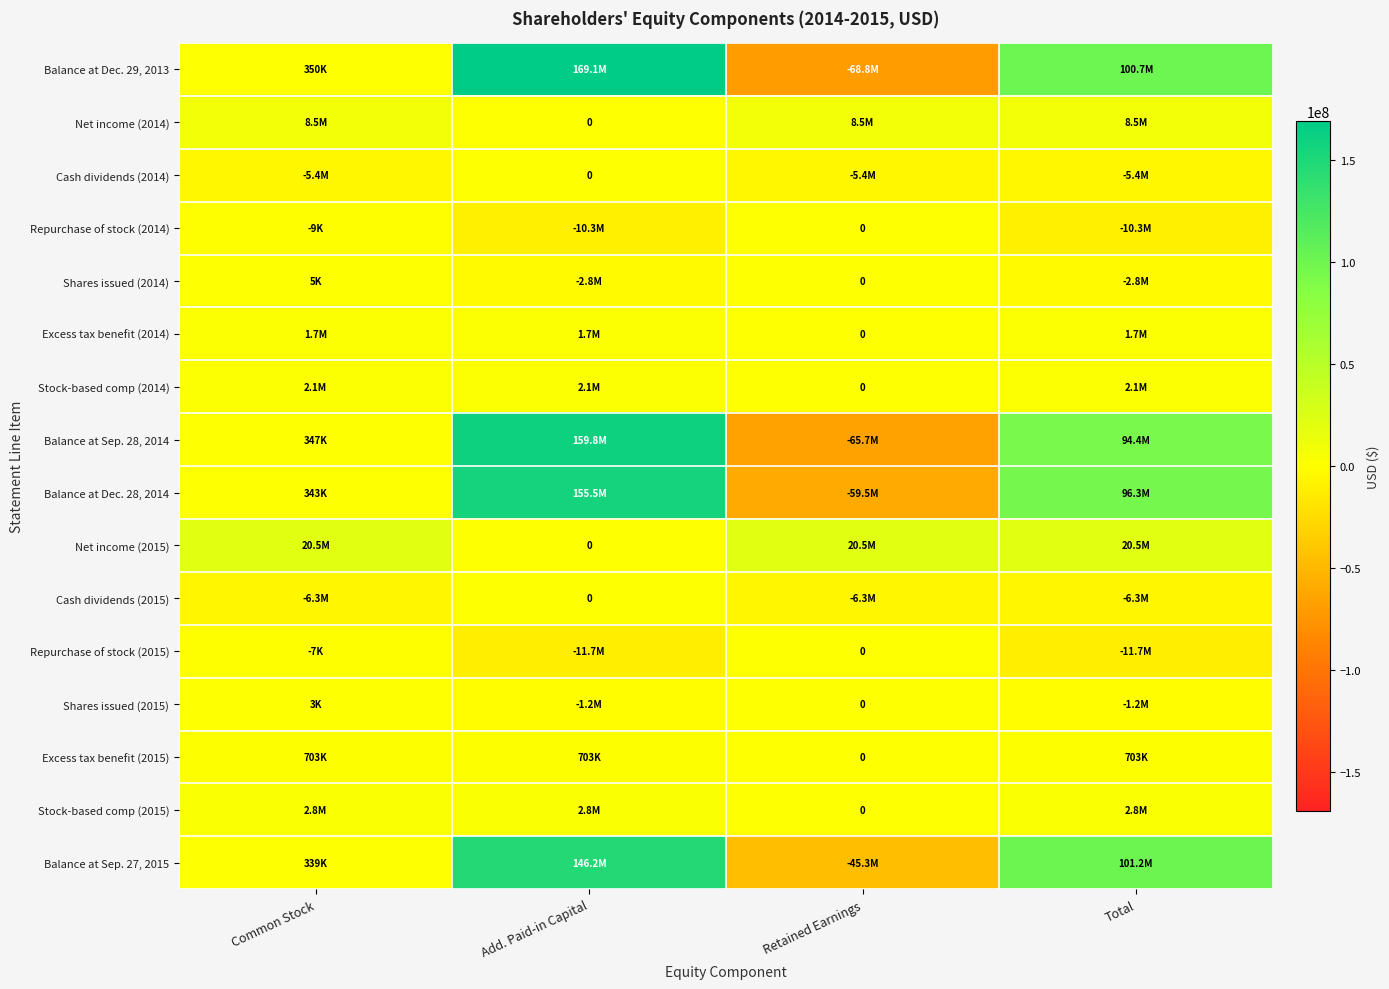

The value of Net income (2014) at Common Stock is 8470000. True or false?

True